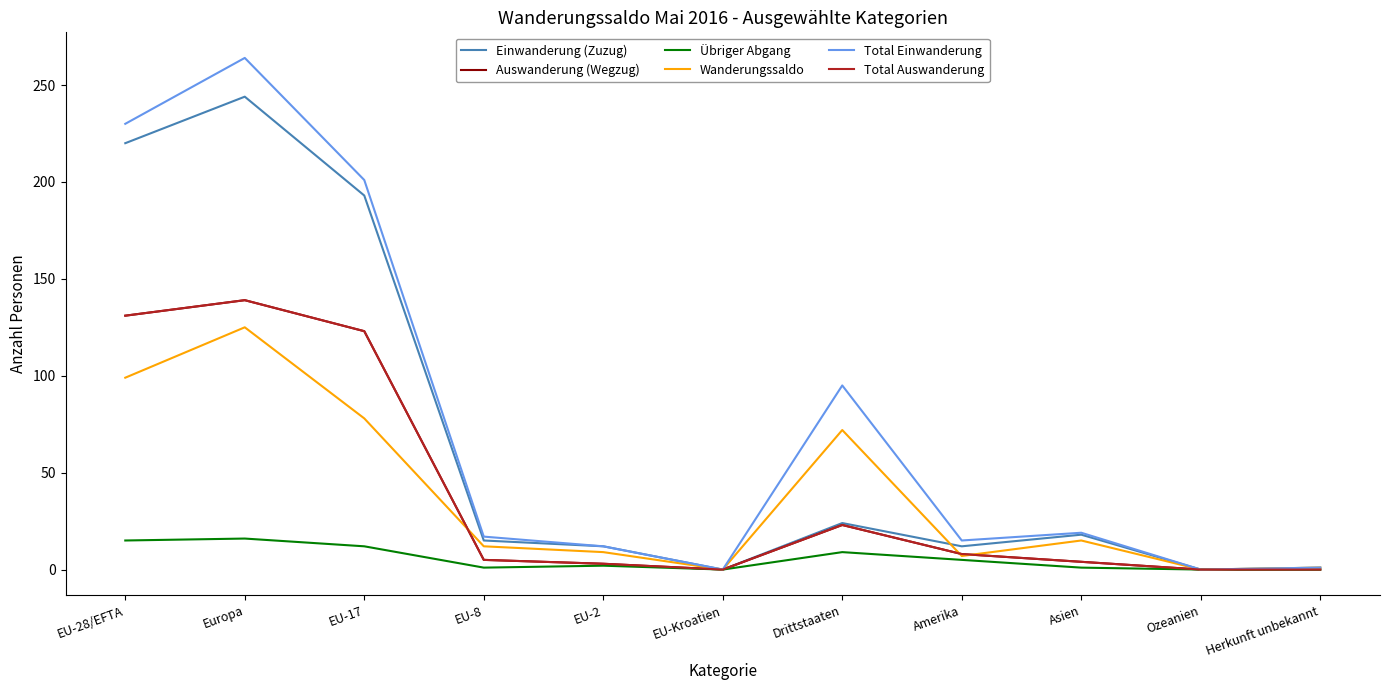

What position from the left is Ozeanien?

10